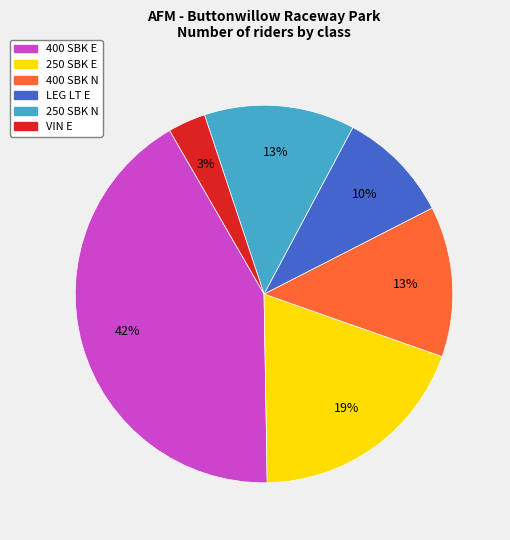

Count the number of slices in the pie.

6